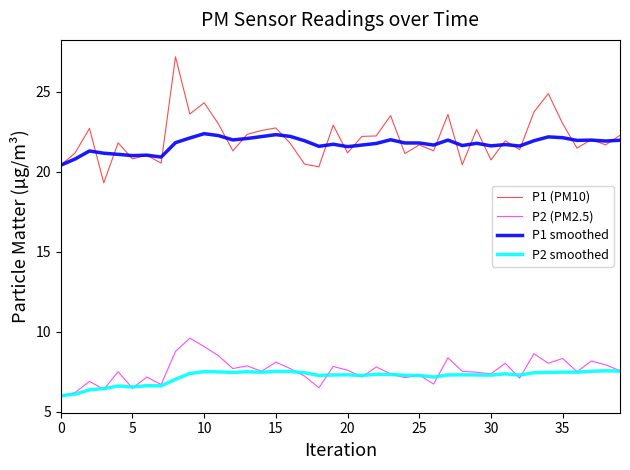

Is this an area chart (filled region under the line)?

No